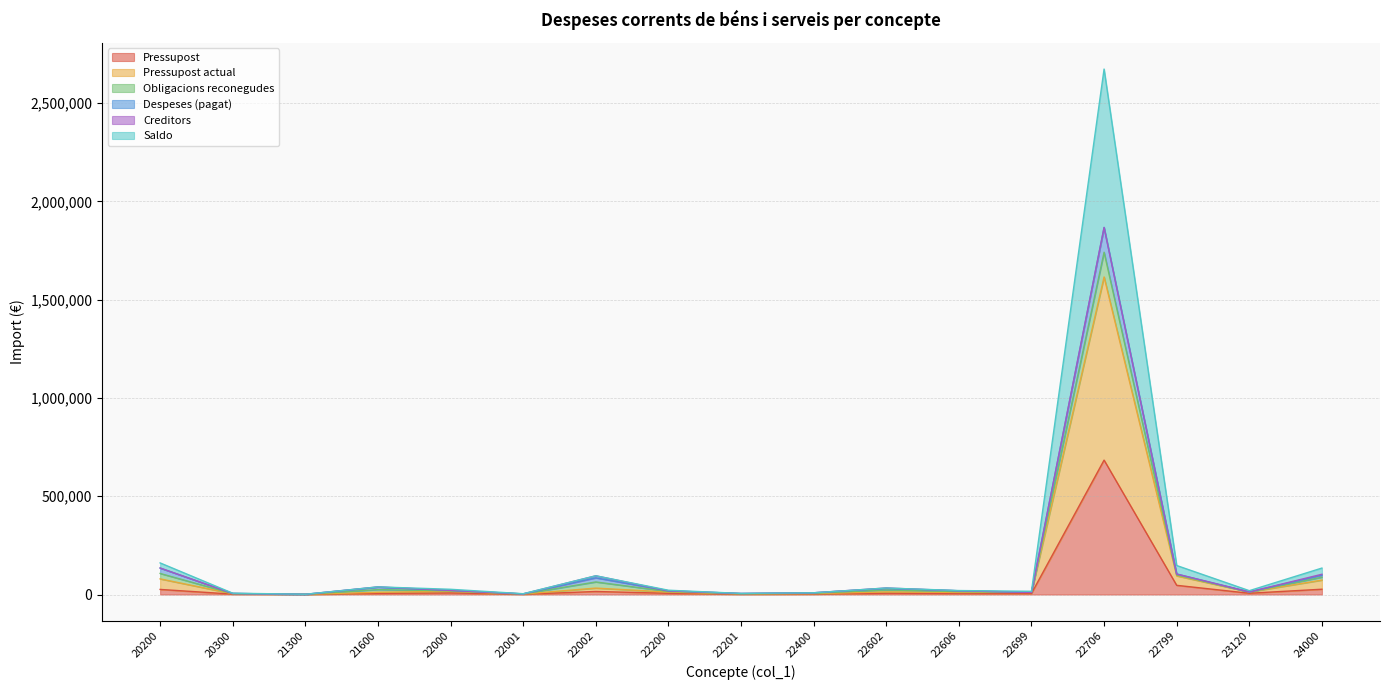

What value does the Pressupost series have at 22799?

46820.6